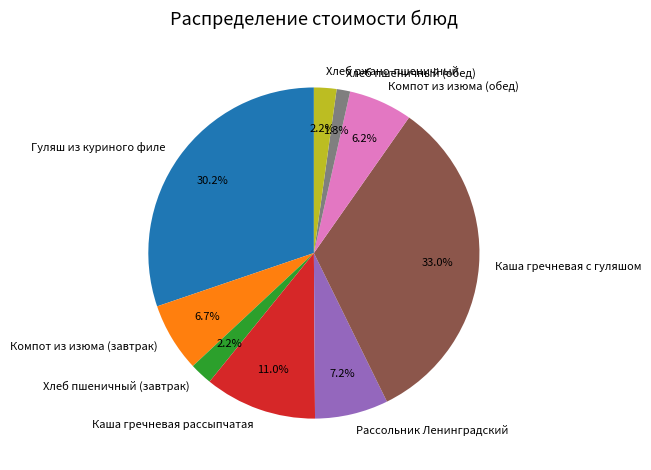

What percentage is the Каша гречневая рассыпчатая slice, to the nearest percent?

11%